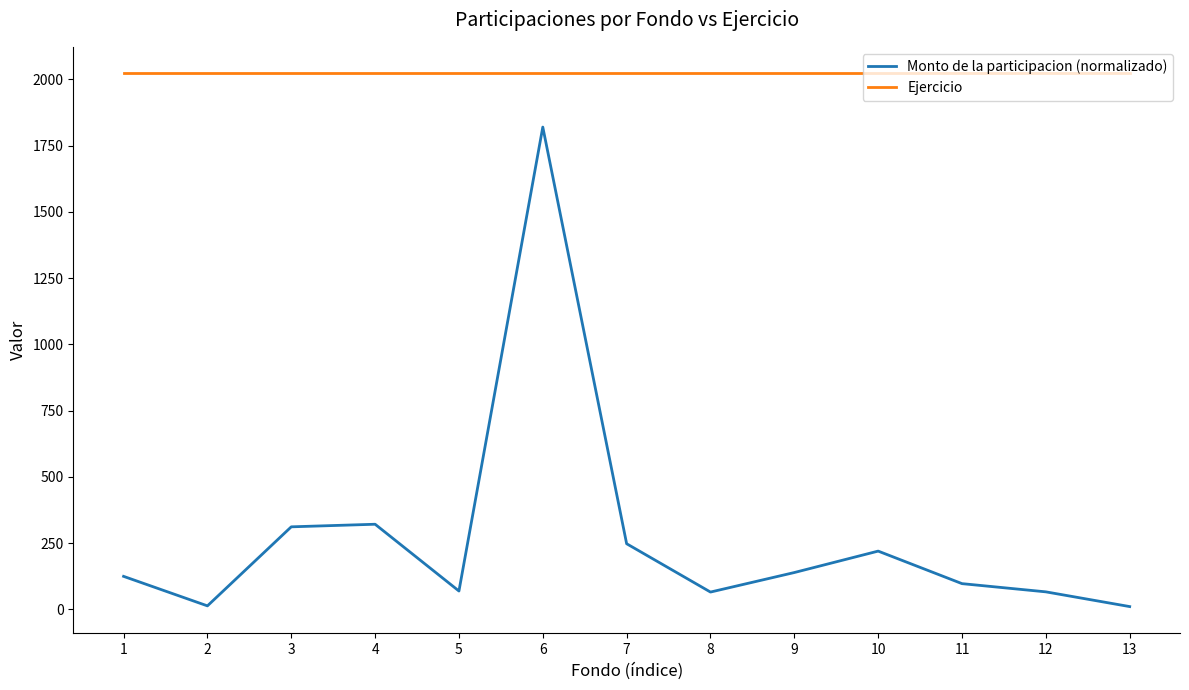

Which series has the widest spread of values?

Monto de la participacion (normalizado)